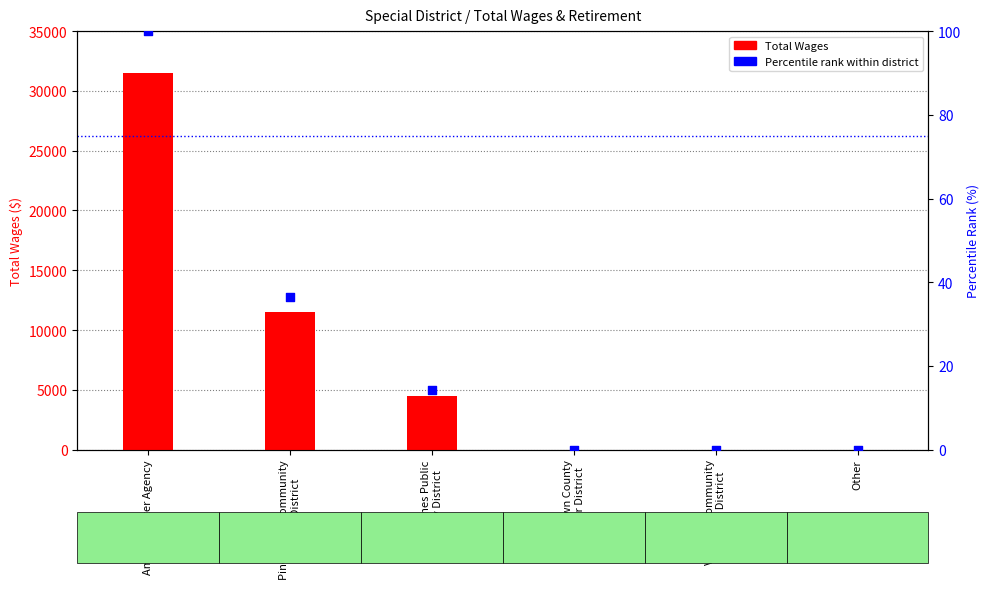

At which category is the sum across all series the highest?

Amador Water Agency